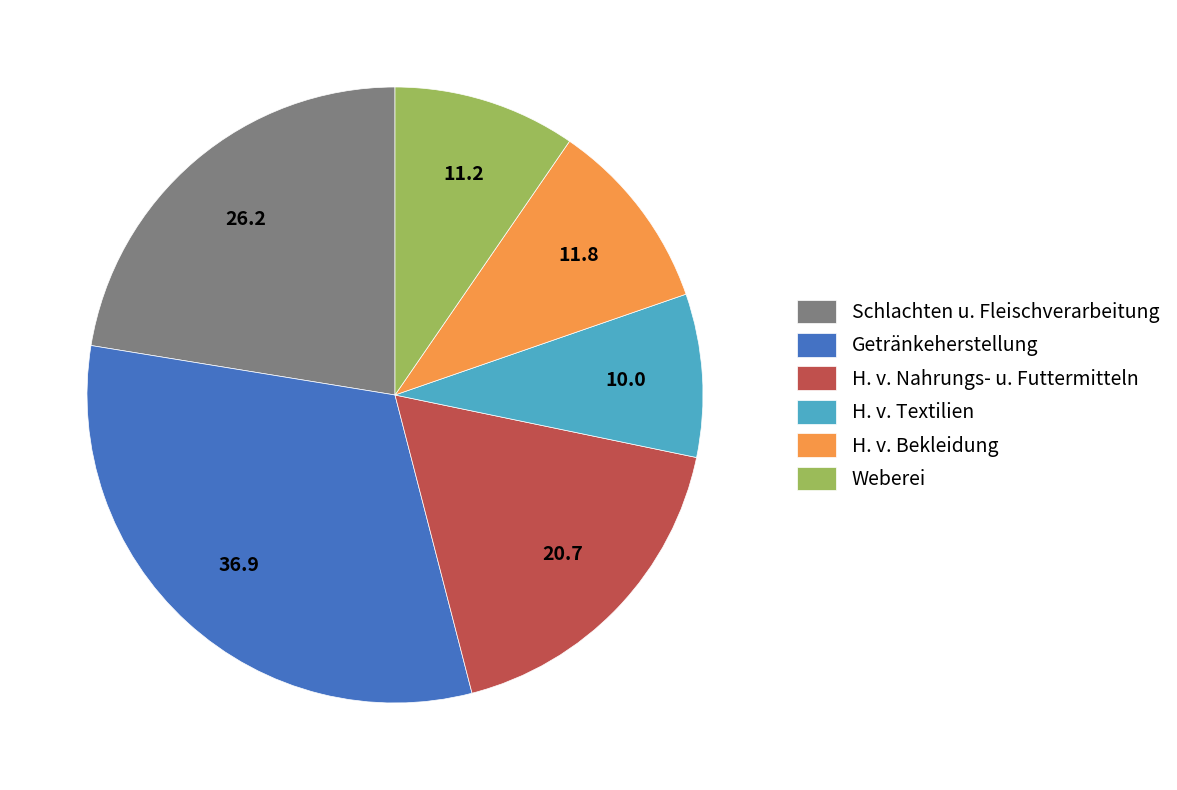

What is the smallest slice in the pie chart?

H. v. Textilien